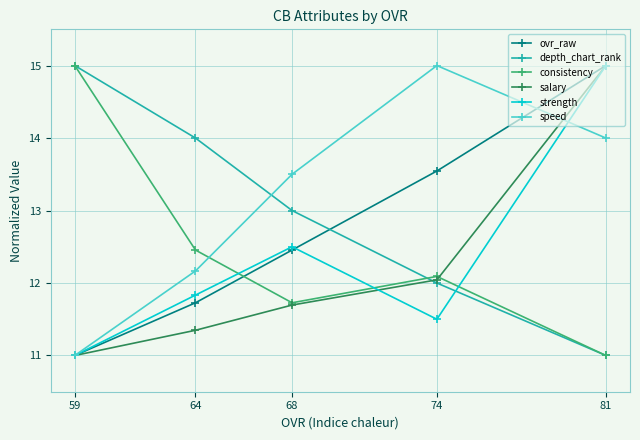

True or false: ovr_raw has more than 1 points higher than both neighbors.

False